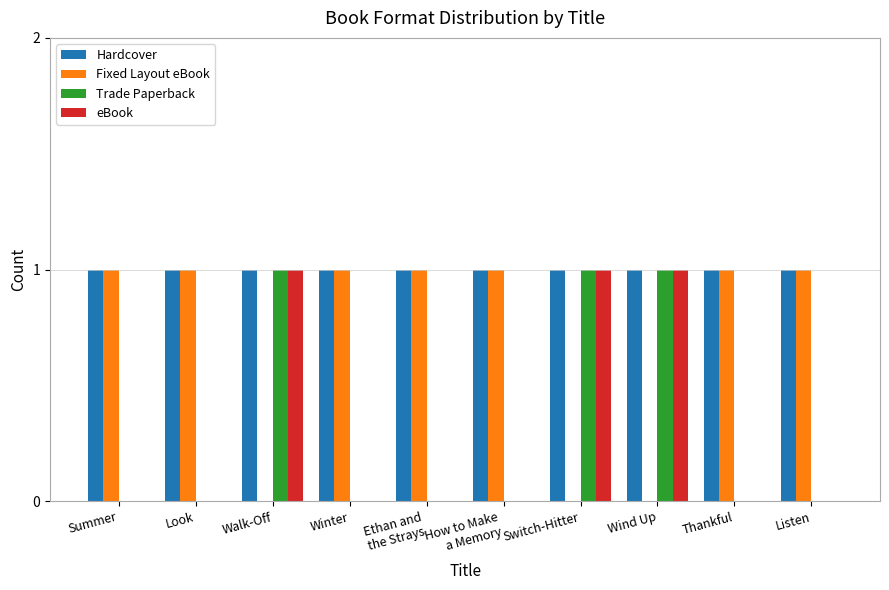

What is the total value across all series at Summer?

2